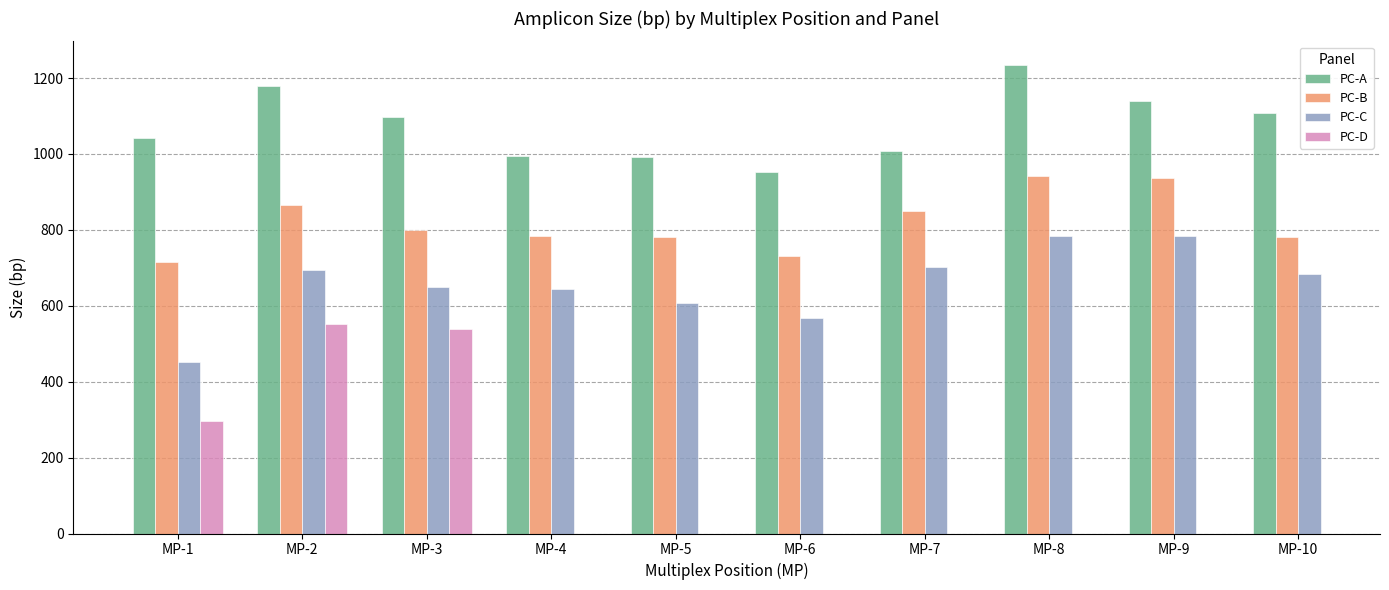

At how many categories does at least one series exceed 1216?

1